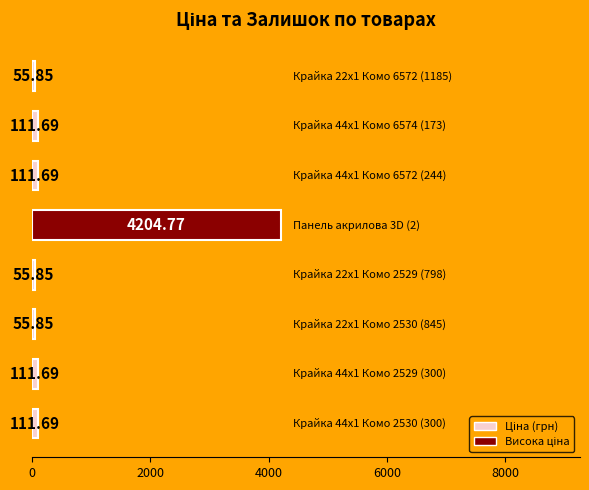

What is the sum of all values?

4819.1